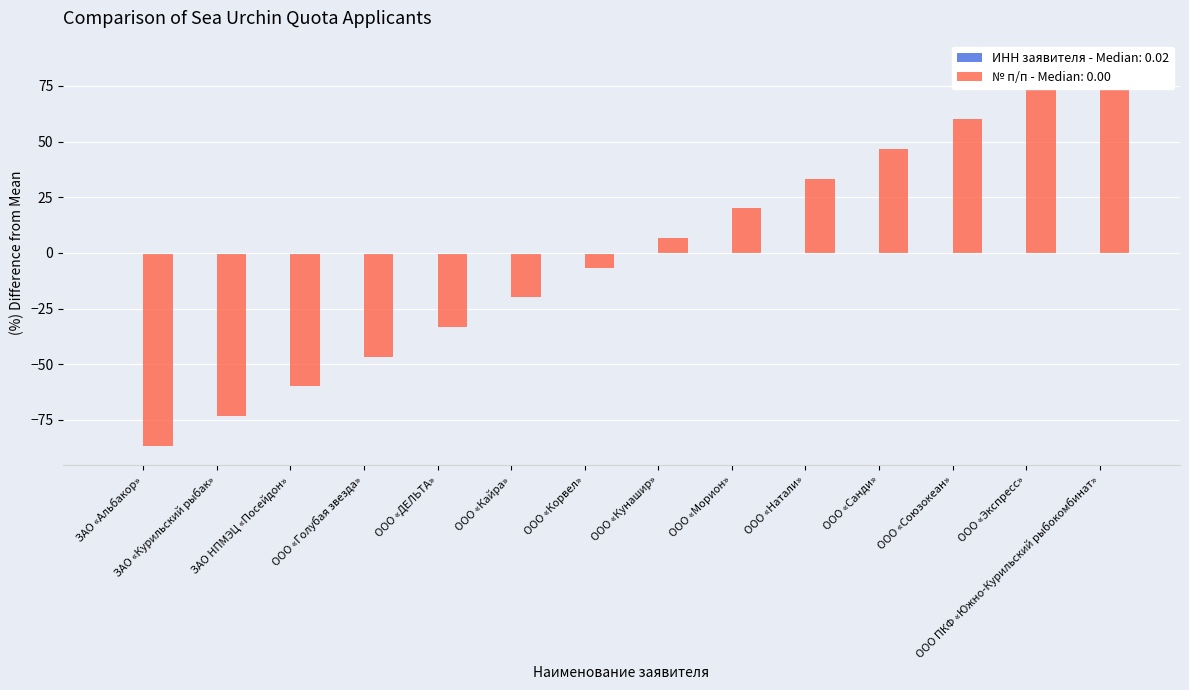

Which series has the largest range (max minus min)?

№ п/п